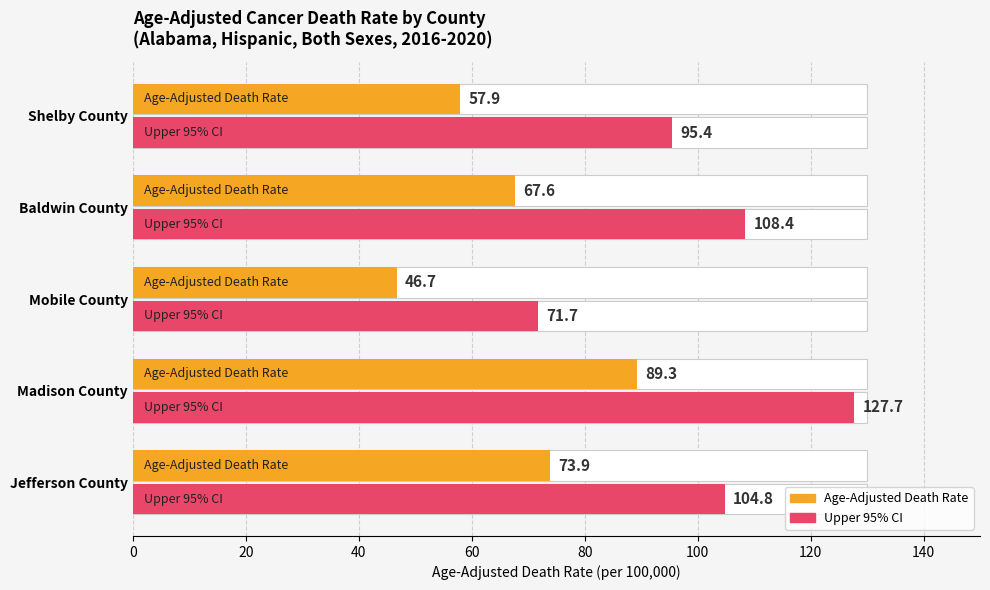

What is the difference between the maximum and minimum values?

42.6